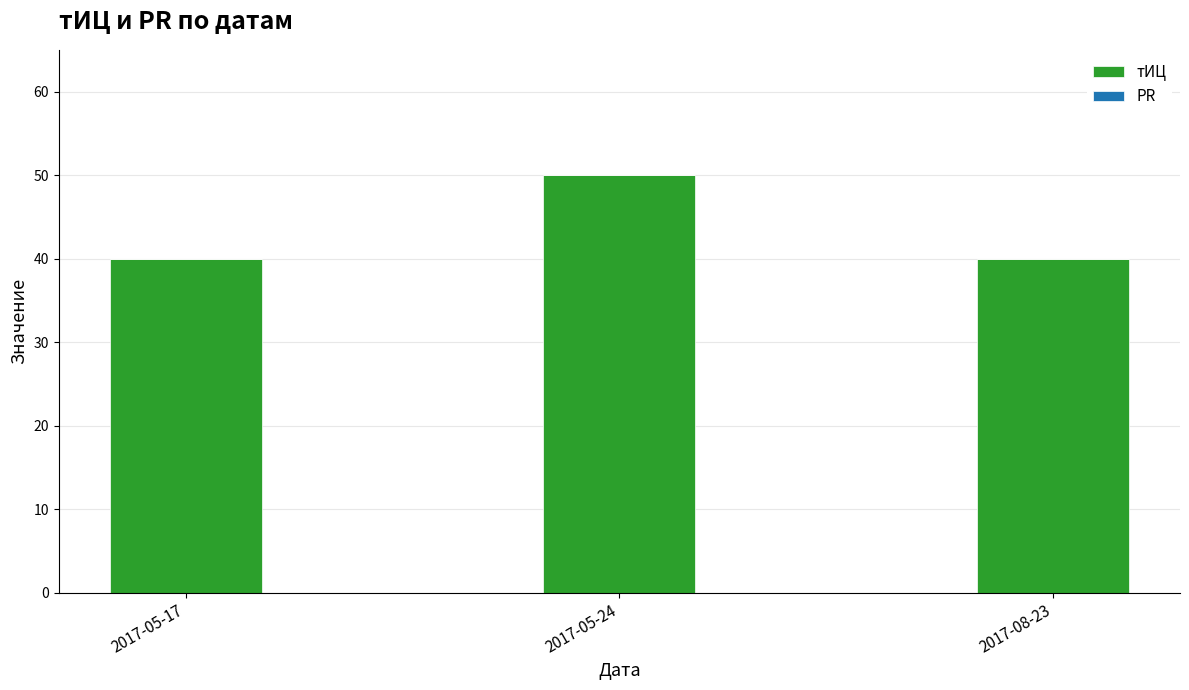

Reading right to left, what are all the values shown in this chart?

2017-08-23=40	2017-05-24=50	2017-05-17=40